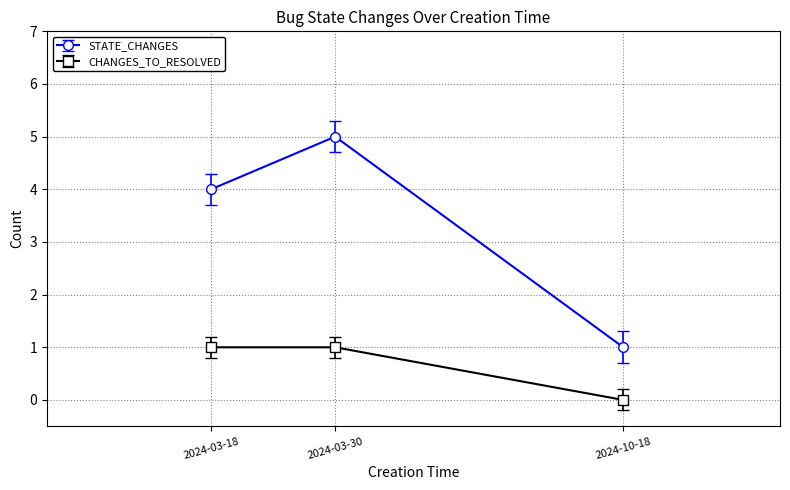

Which series has the largest total across all categories?

STATE_CHANGES